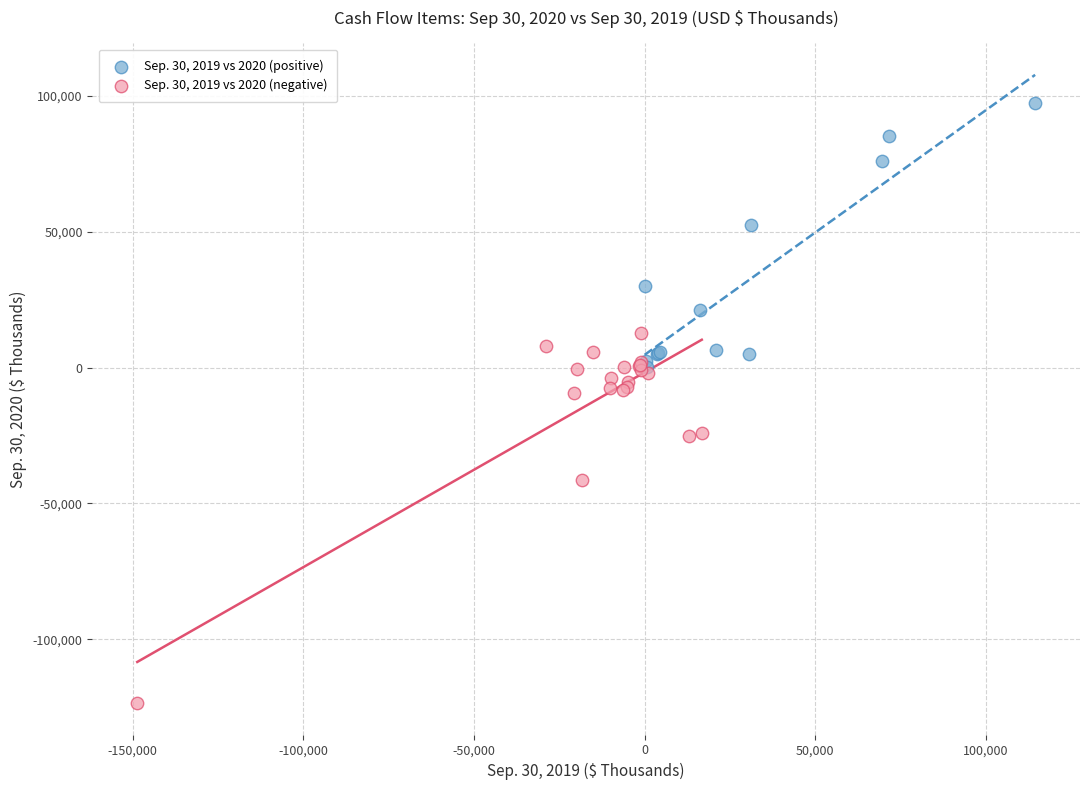

Which series has the widest spread of Y values?

Sep. 30, 2019 vs 2020 (negative)